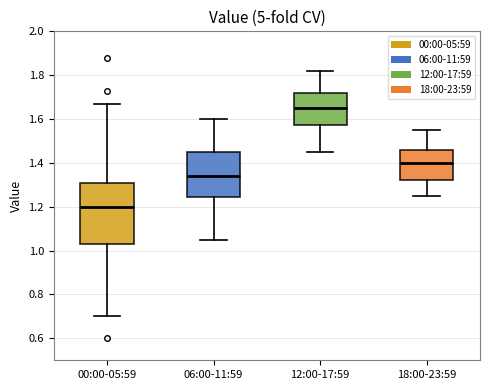

Comparing the boxes themselves (not the whiskers), which one is the tallest?

00:00-05:59